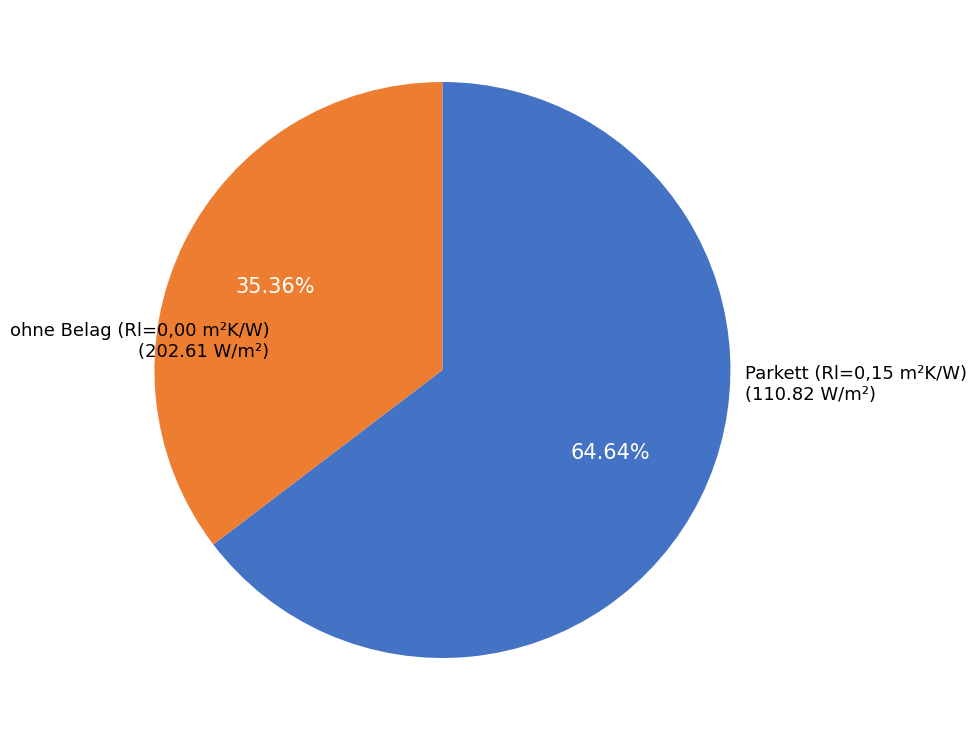

Is there a majority slice in this chart?

Yes